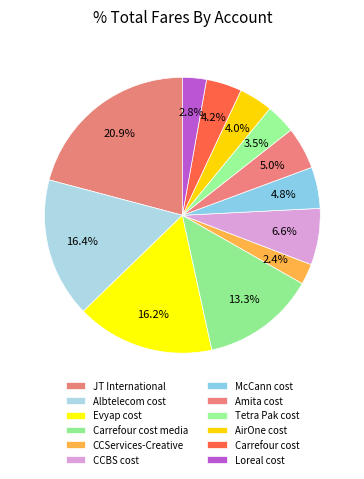

To the nearest percent, what portion does CCServices-Creative represent?

2%